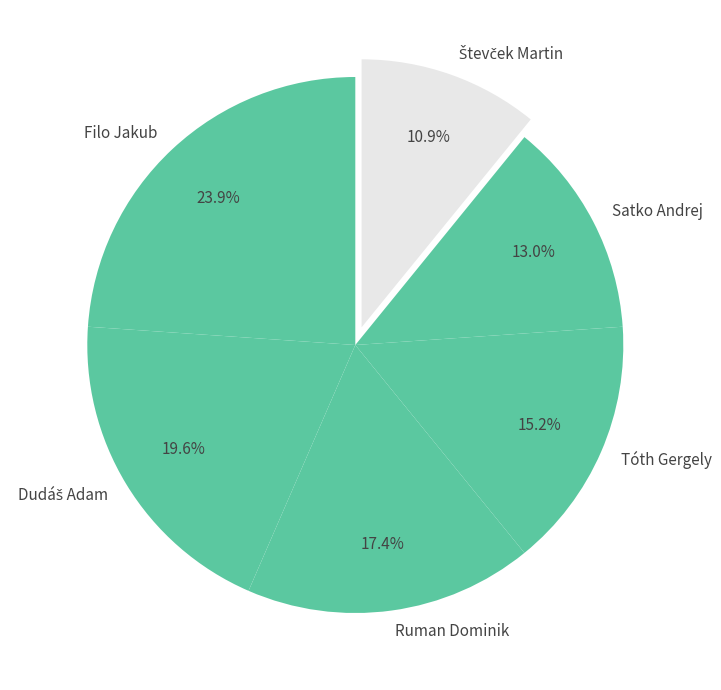

Is there a majority slice in this chart?

No